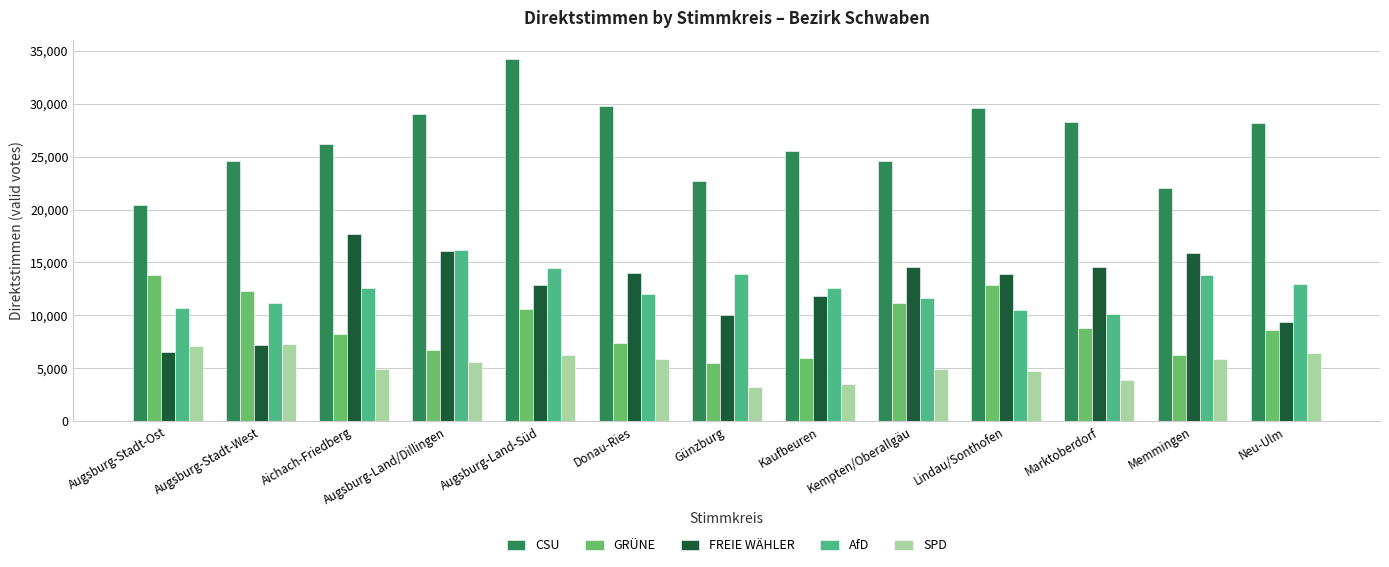

Is the value of FREIE WÄHLER at Kempten/Oberallgäu greater than the value of SPD at Günzburg?

Yes